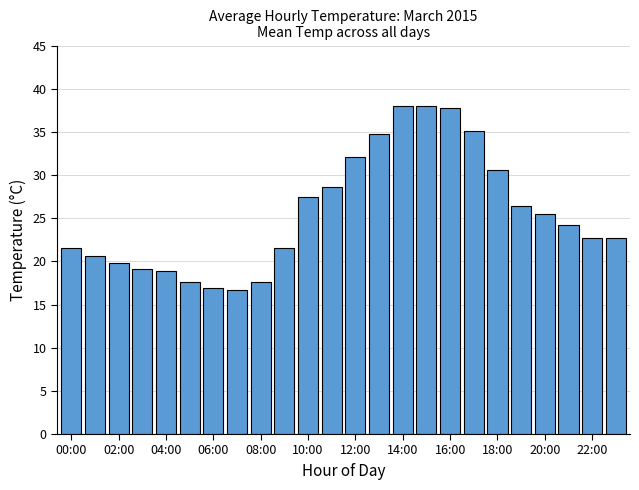

How many bars are there in total?

24